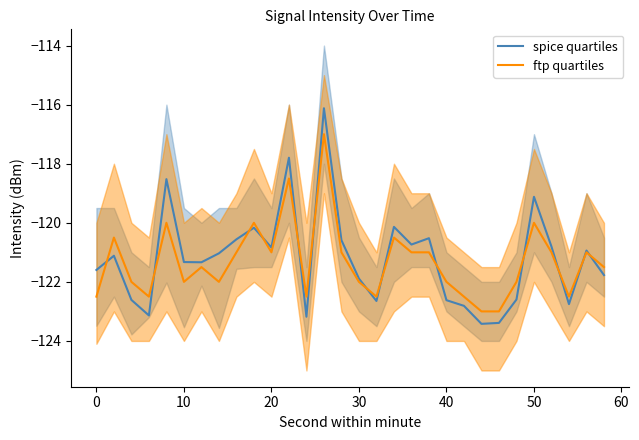

True or false: ftp quartiles has a value of -121.0 at 20.

True